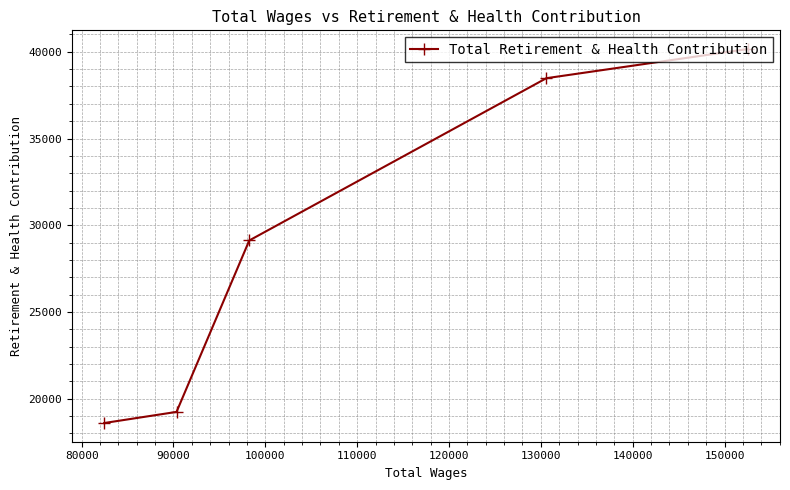

What is the difference between the maximum and minimum values?

21561